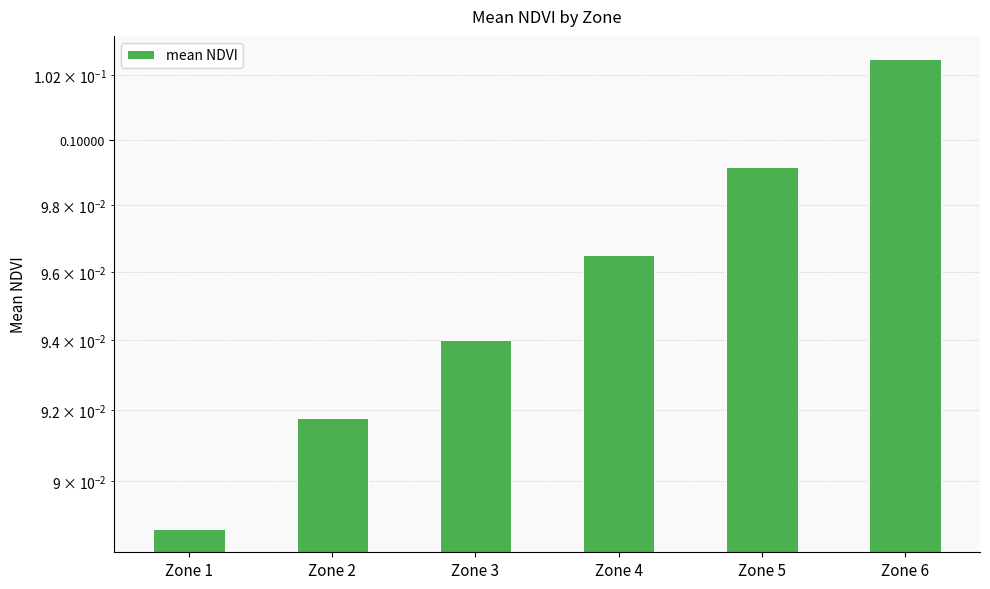

What is the minimum value shown in the chart?

0.1